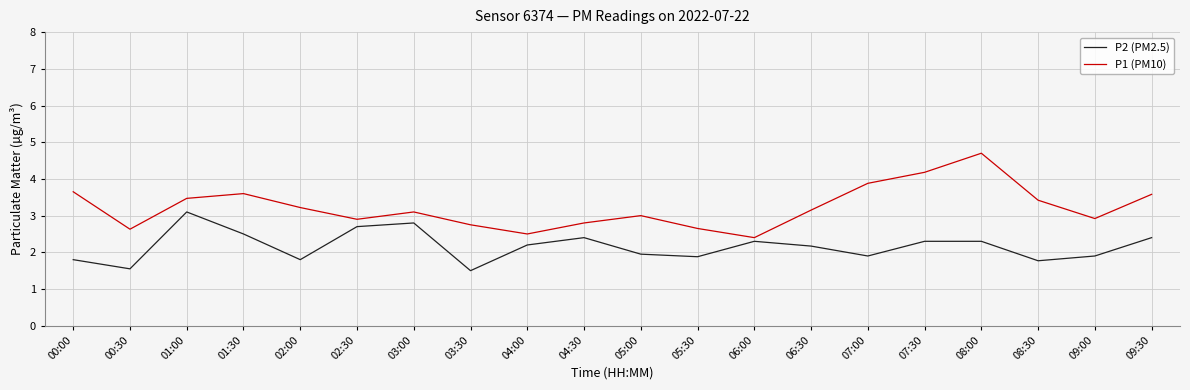

The P2 (PM2.5) series shows 1.9 at 05:00. True or false?

True